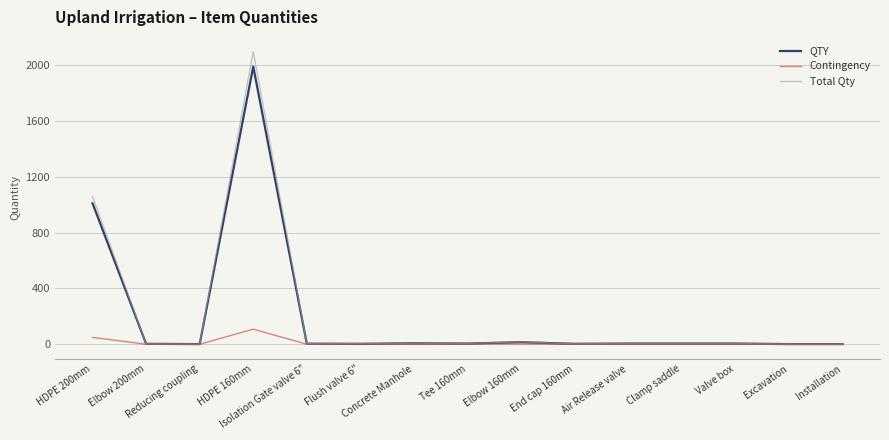

Which series has the largest range (max minus min)?

Total Qty